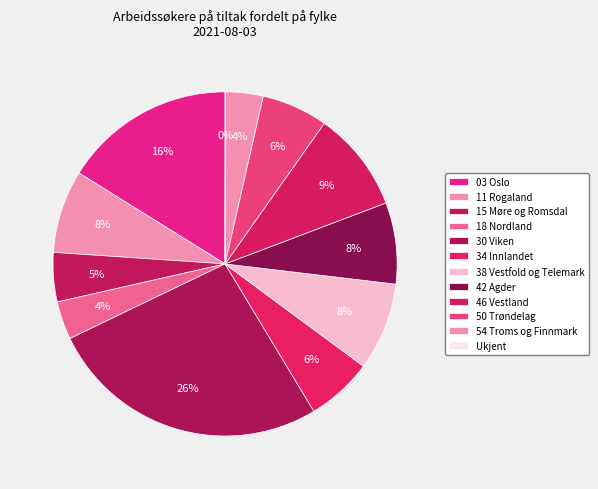

Does 03 Oslo represent more than half of the total?

No